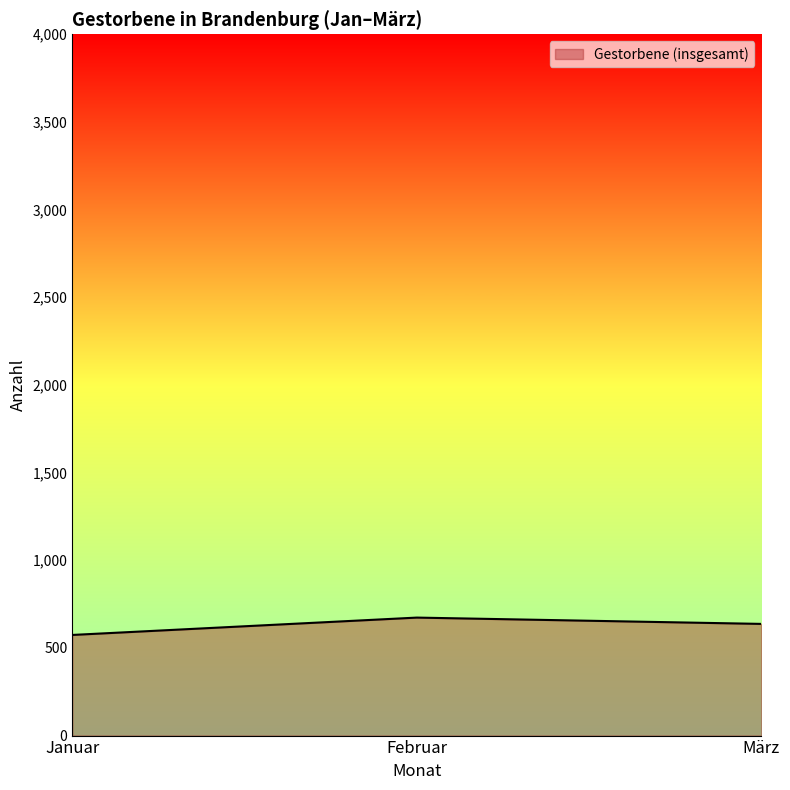

What is the sum of the values at Januar and Februar?

1247